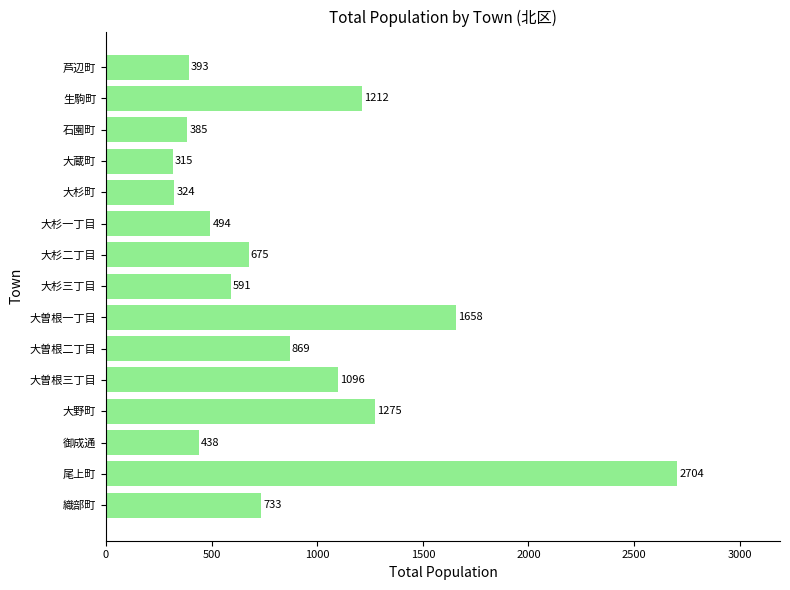

What is the difference between the second highest and second lowest values?

1334